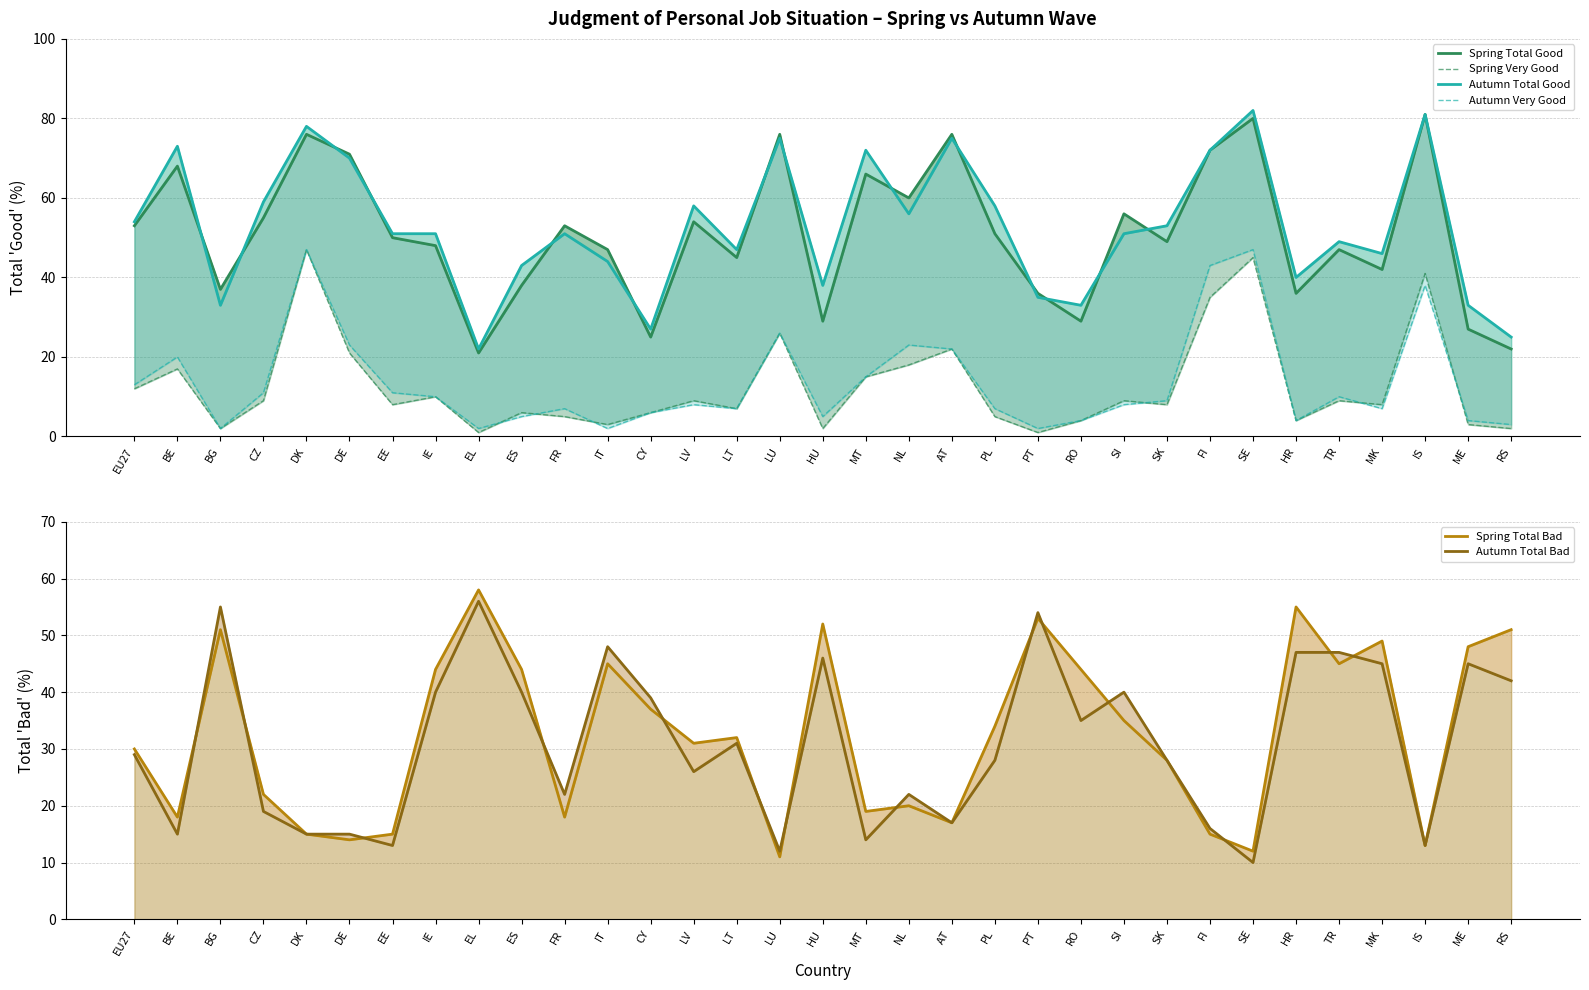

What is the value of the Autumn Total Bad point at the 3rd from the left?

55